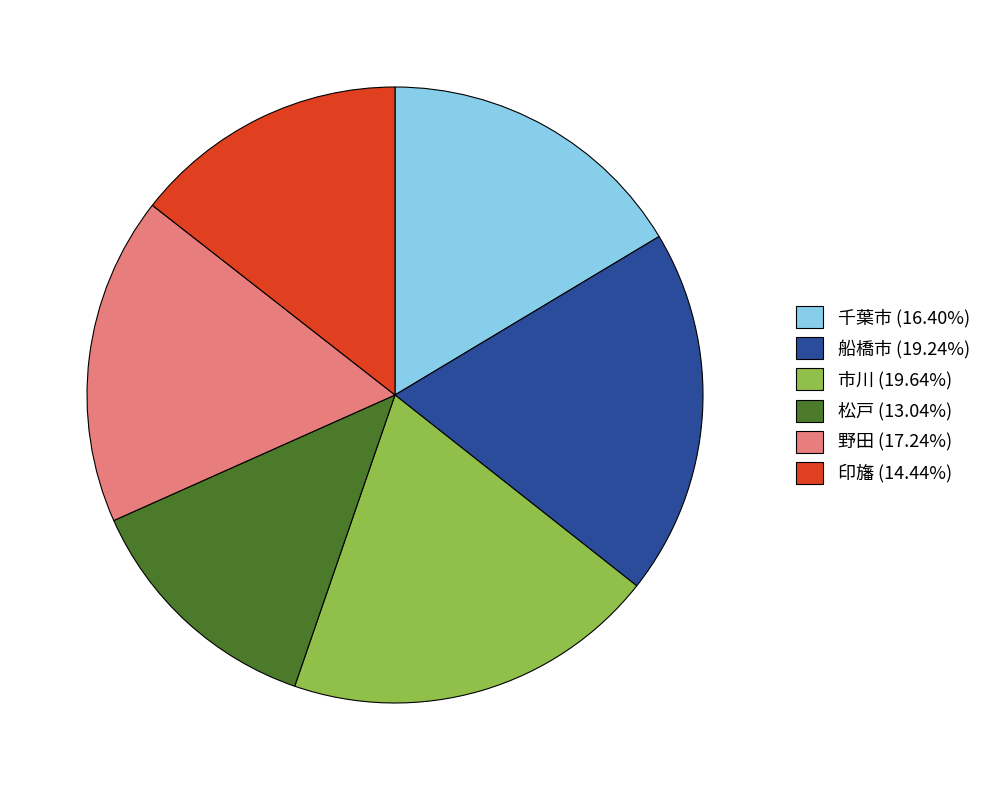

Combined, do 野田 (17.24%) and 印旛 (14.44%) account for over 50%?

No